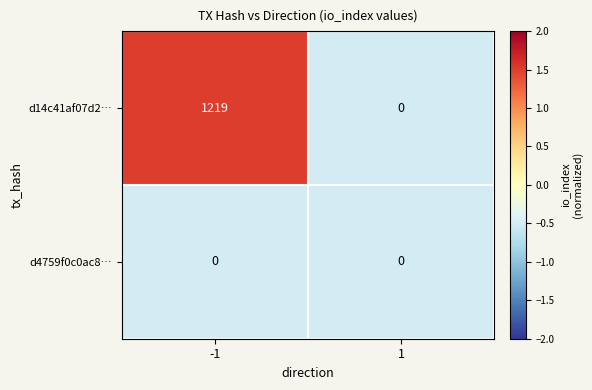

The value of d14c41af07d2… at 1 is 565. True or false?

False